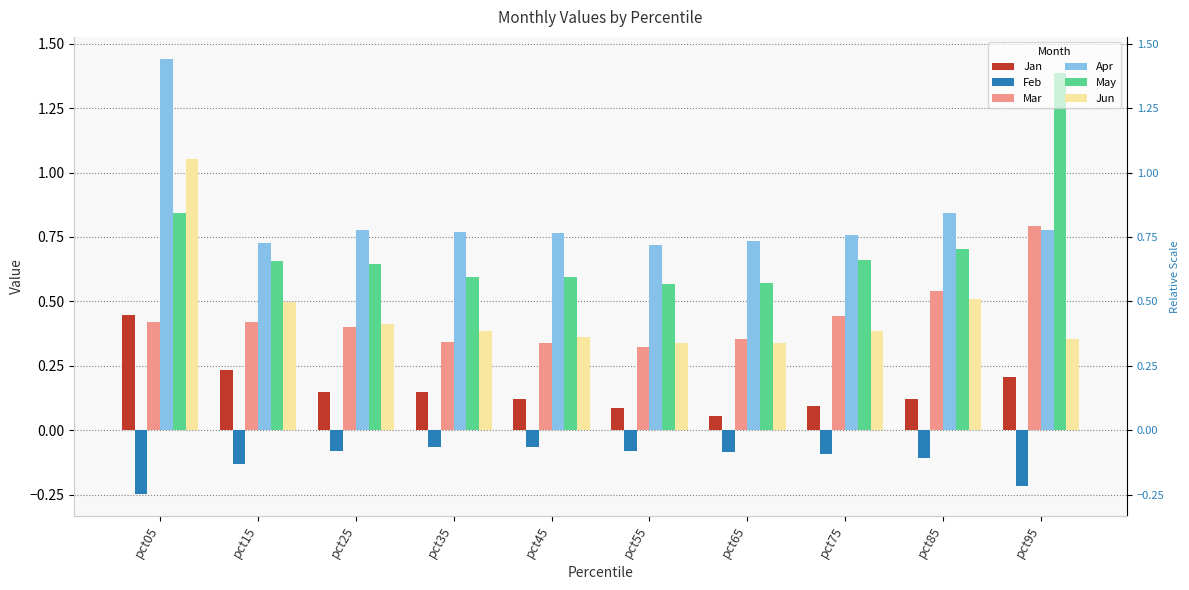

Reading right to left, list all the values displayed in this chart.

Jan: pct95=0.2	pct85=0.1	pct75=0.1	pct65=0.1	pct55=0.1	pct45=0.1	pct35=0.1	pct25=0.1	pct15=0.2	pct05=0.4
Feb: pct95=-0.2	pct85=-0.1	pct75=-0.1	pct65=-0.1	pct55=-0.1	pct45=-0.1	pct35=-0.1	pct25=-0.1	pct15=-0.1	pct05=-0.2
Mar: pct95=0.8	pct85=0.5	pct75=0.4	pct65=0.4	pct55=0.3	pct45=0.3	pct35=0.3	pct25=0.4	pct15=0.4	pct05=0.4
Apr: pct95=0.8	pct85=0.8	pct75=0.8	pct65=0.7	pct55=0.7	pct45=0.8	pct35=0.8	pct25=0.8	pct15=0.7	pct05=1.4
May: pct95=1.4	pct85=0.7	pct75=0.7	pct65=0.6	pct55=0.6	pct45=0.6	pct35=0.6	pct25=0.6	pct15=0.7	pct05=0.8
Jun: pct95=0.4	pct85=0.5	pct75=0.4	pct65=0.3	pct55=0.3	pct45=0.4	pct35=0.4	pct25=0.4	pct15=0.5	pct05=1.1